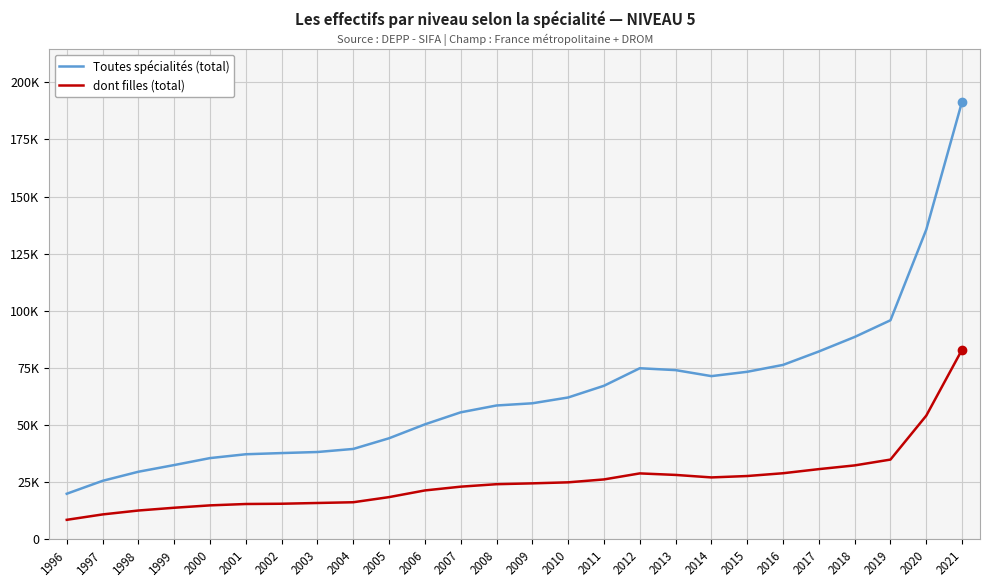

What is the minimum value shown in the chart?

8543